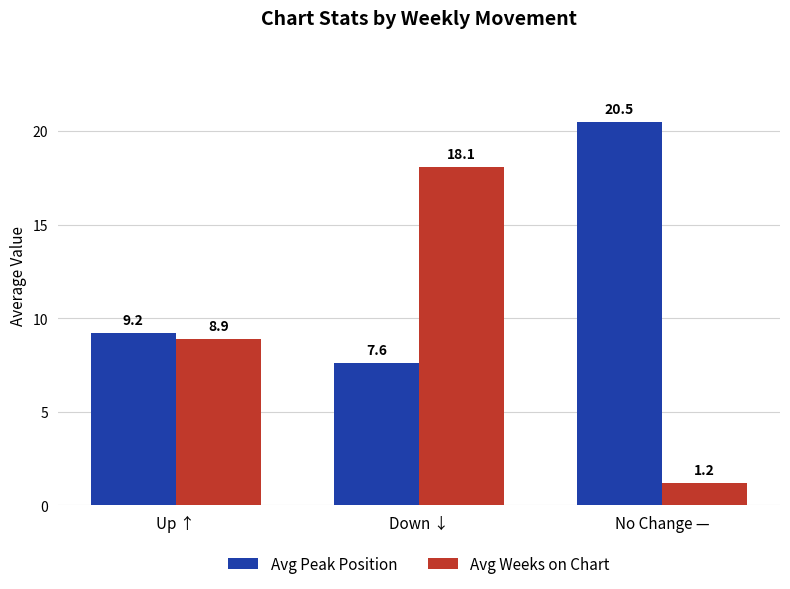

How many data points in Avg Weeks on Chart are less than 8?

1